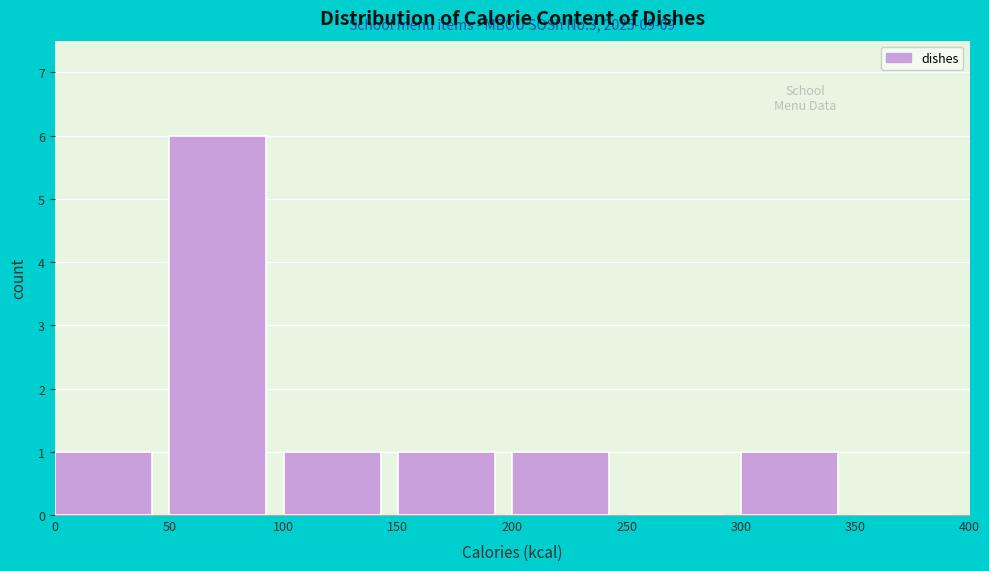

Over which range of the x-axis is the bar tallest?

50 to 100